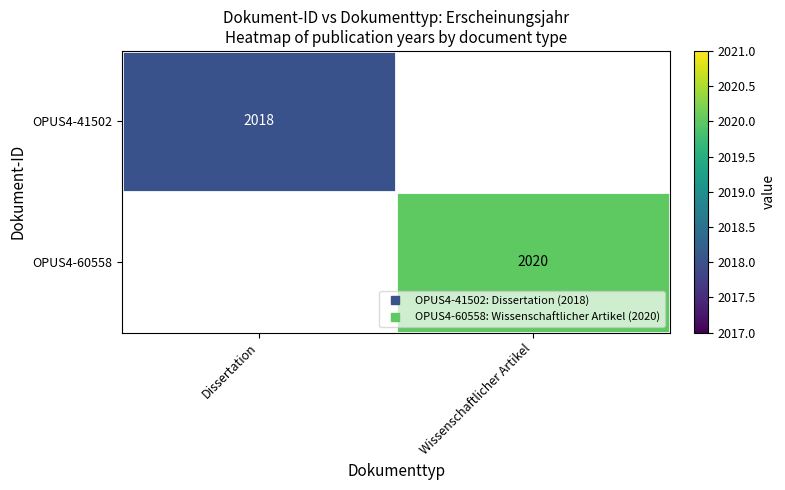

At Dissertation, list the series in order from smallest to largest.

OPUS4-60558, OPUS4-41502